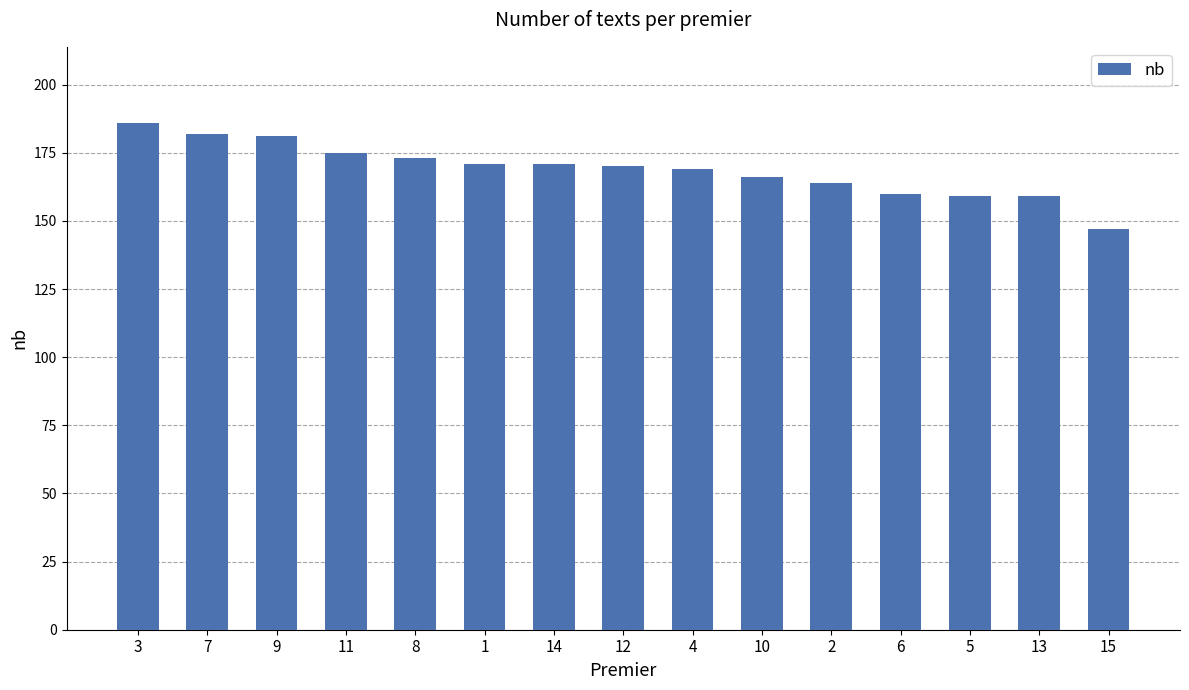

The chart shows a value of 298 at 10. True or false?

False